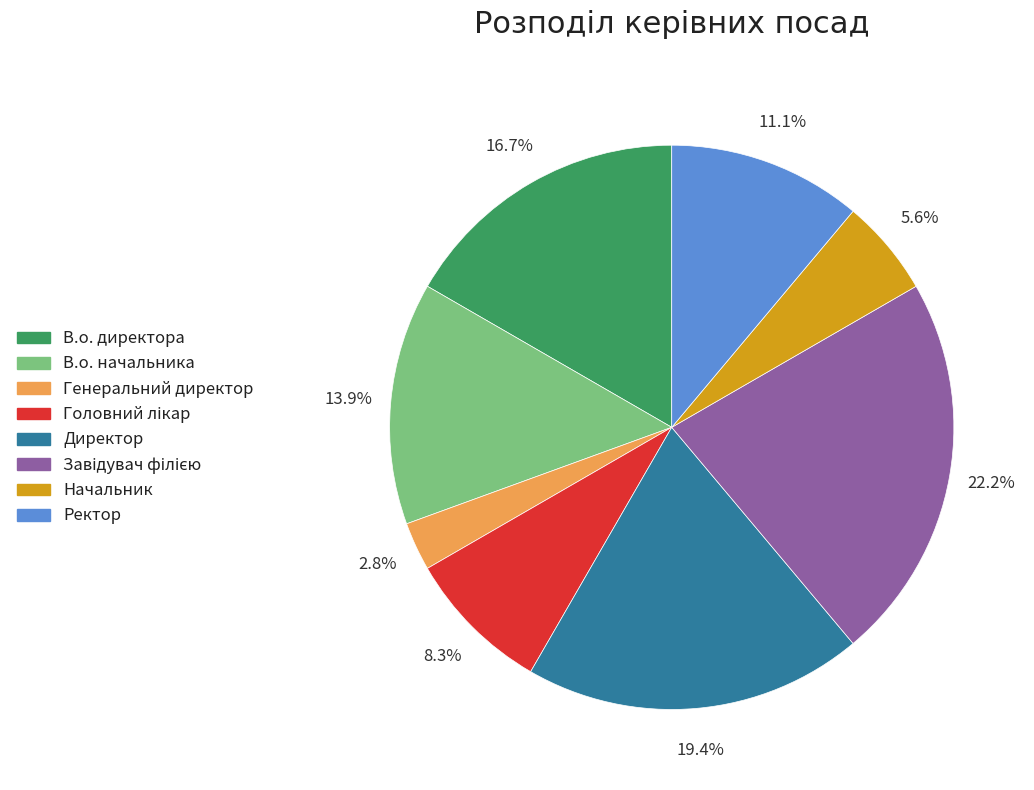

How much of the chart is everything except Начальник?

94.4%